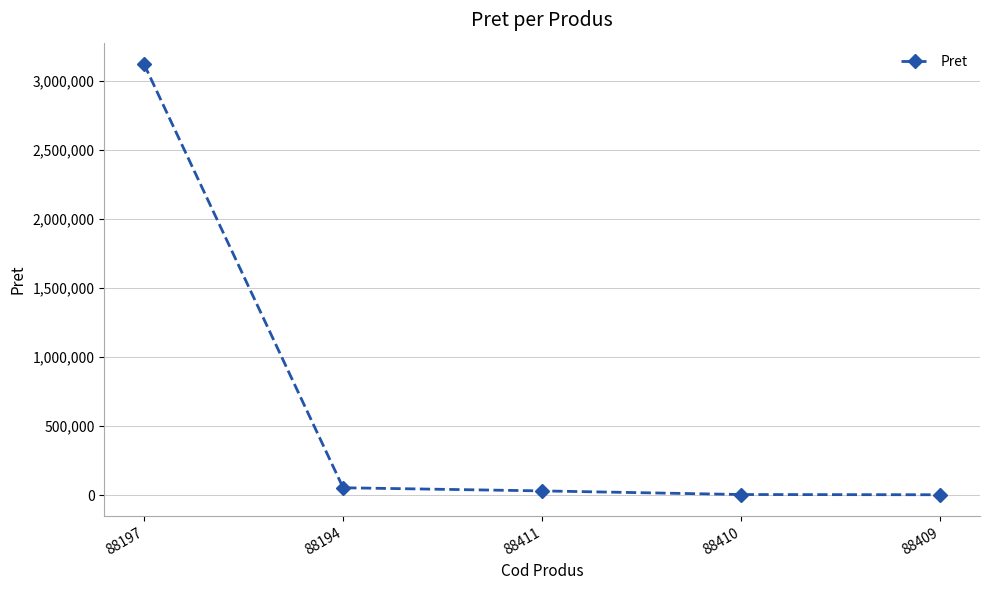

Where is the data nearest to the value 1561143?

88194